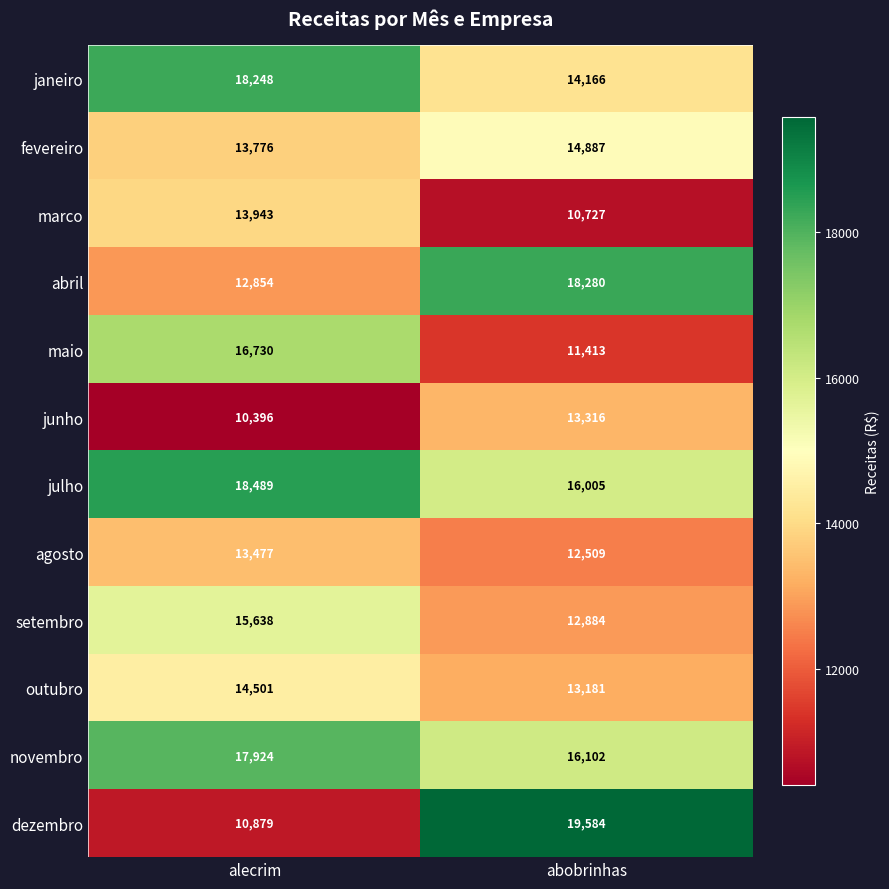

Read the novembro value at alecrim, to the nearest 10.

17920